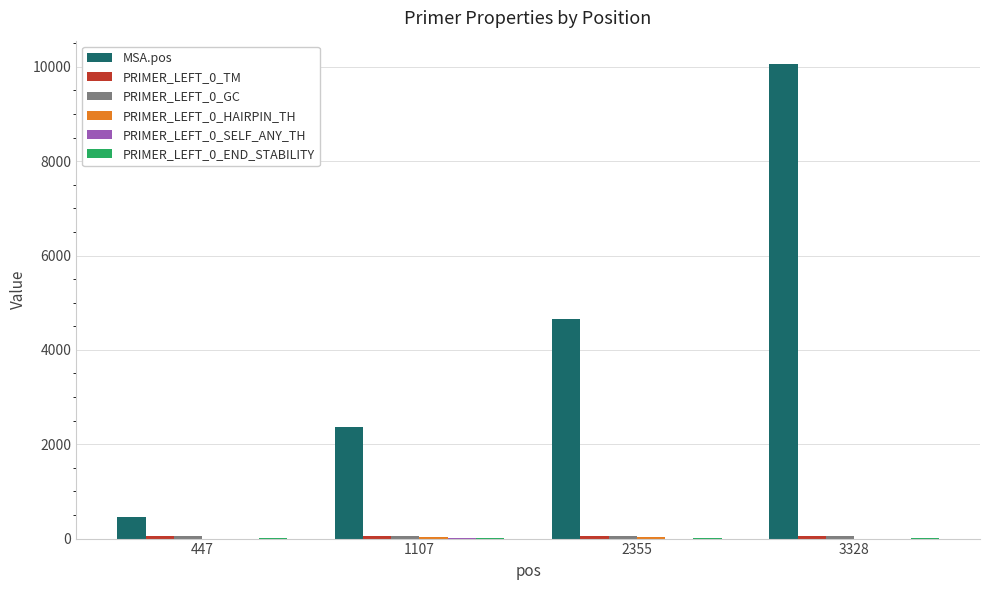

Between 2355 and 3328, which series saw the biggest shift?

MSA.pos